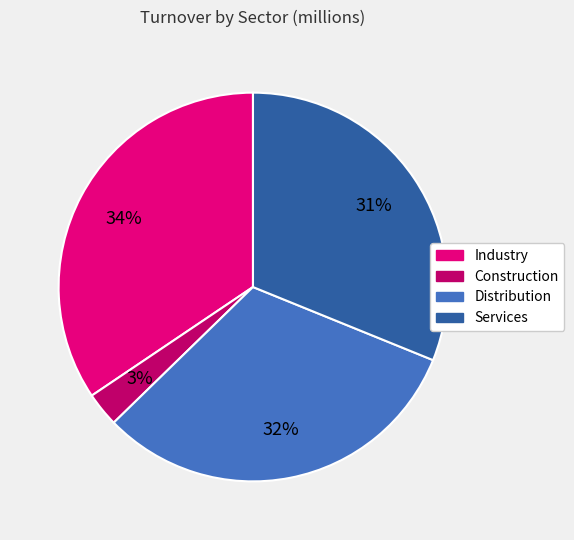

Does any single category account for the majority?

No